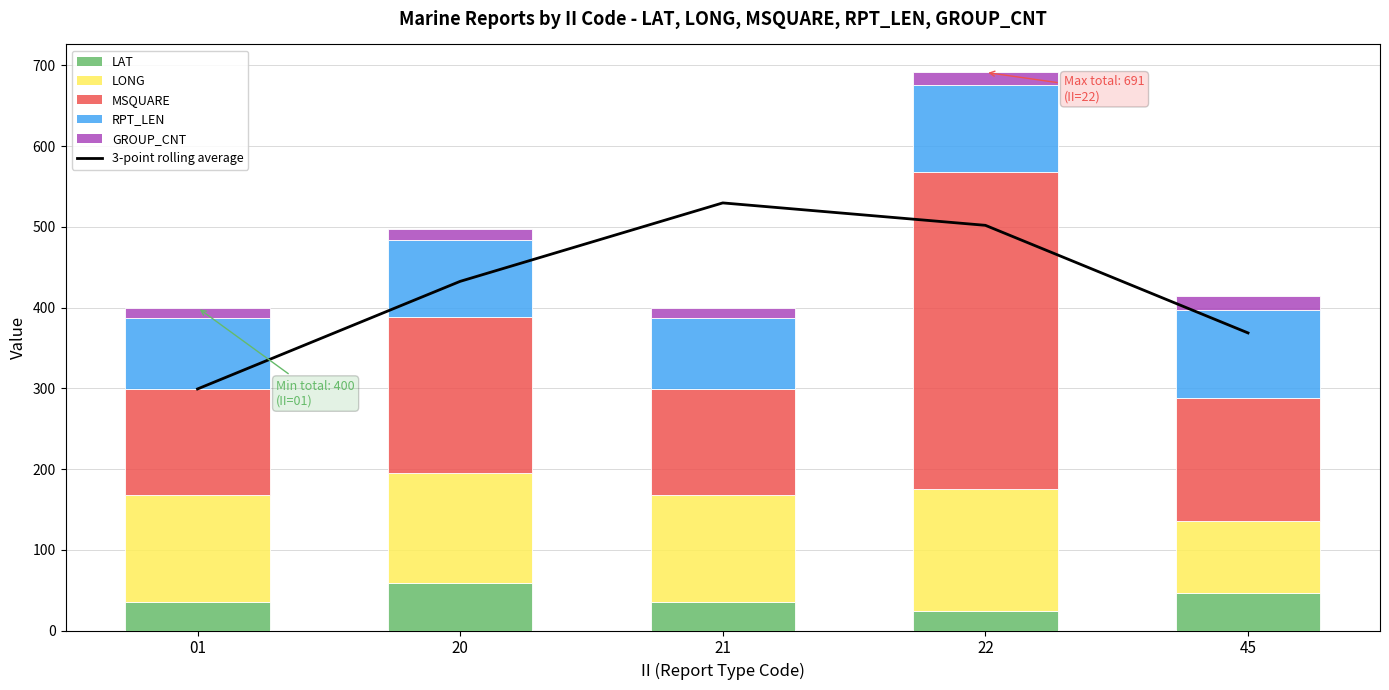

Which series has the largest total across all categories?

3-point rolling average